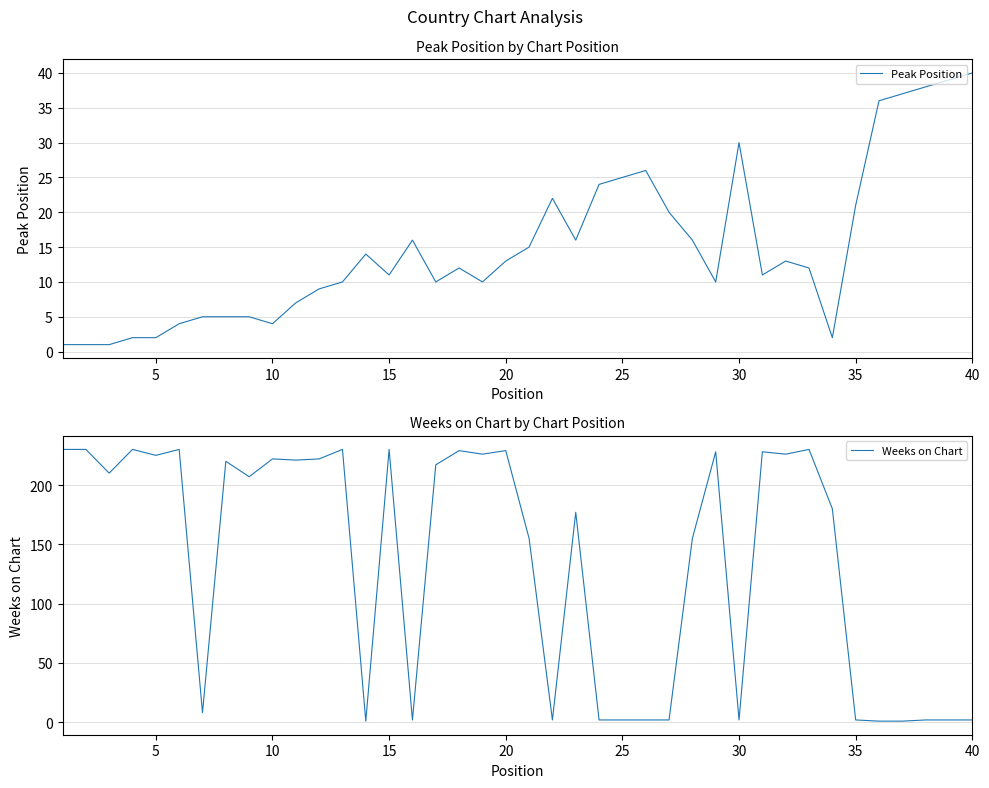

What are all the series names shown in the legend?

Peak Position, Weeks on Chart